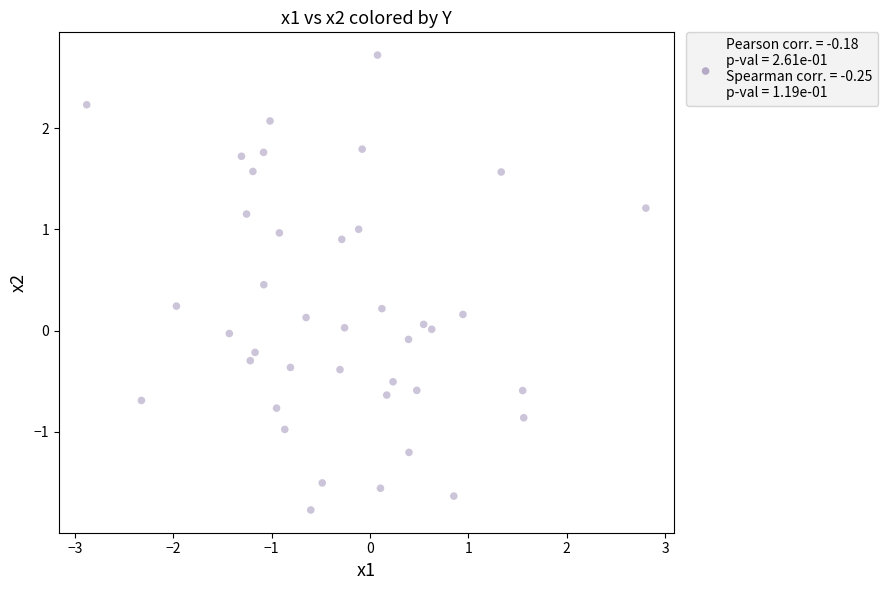

What is the range of X values (max minus min)?

5.7